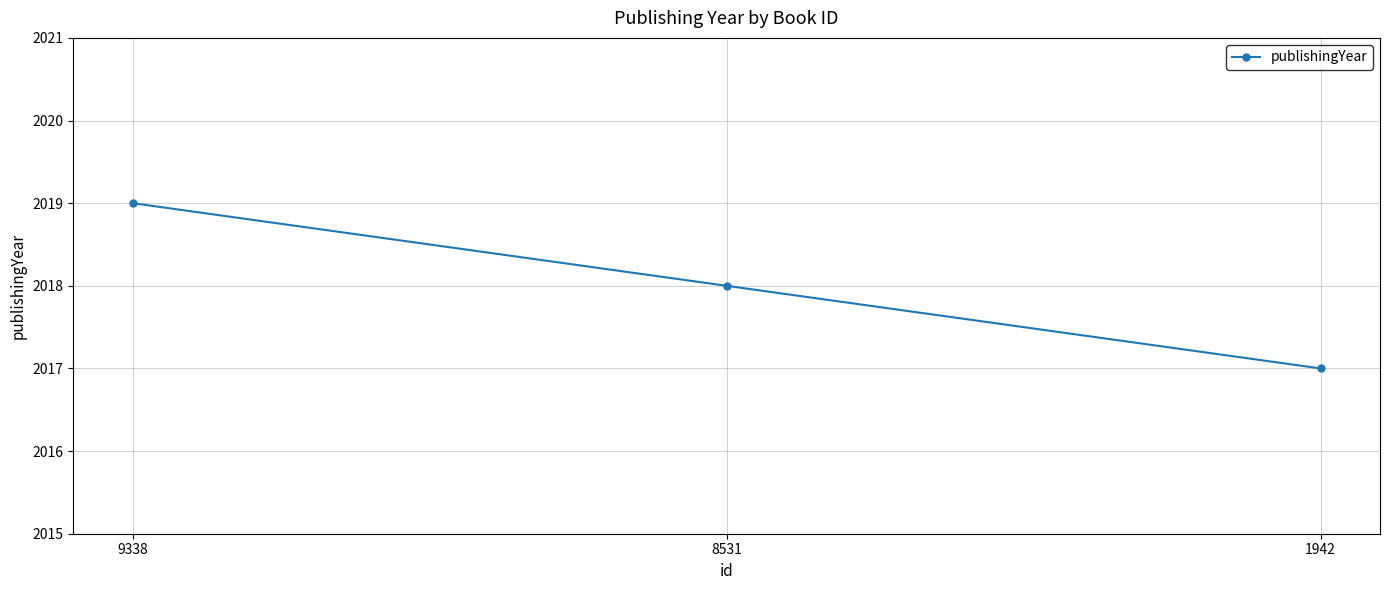

List the labels in order of value, smallest first.

1942, 8531, 9338